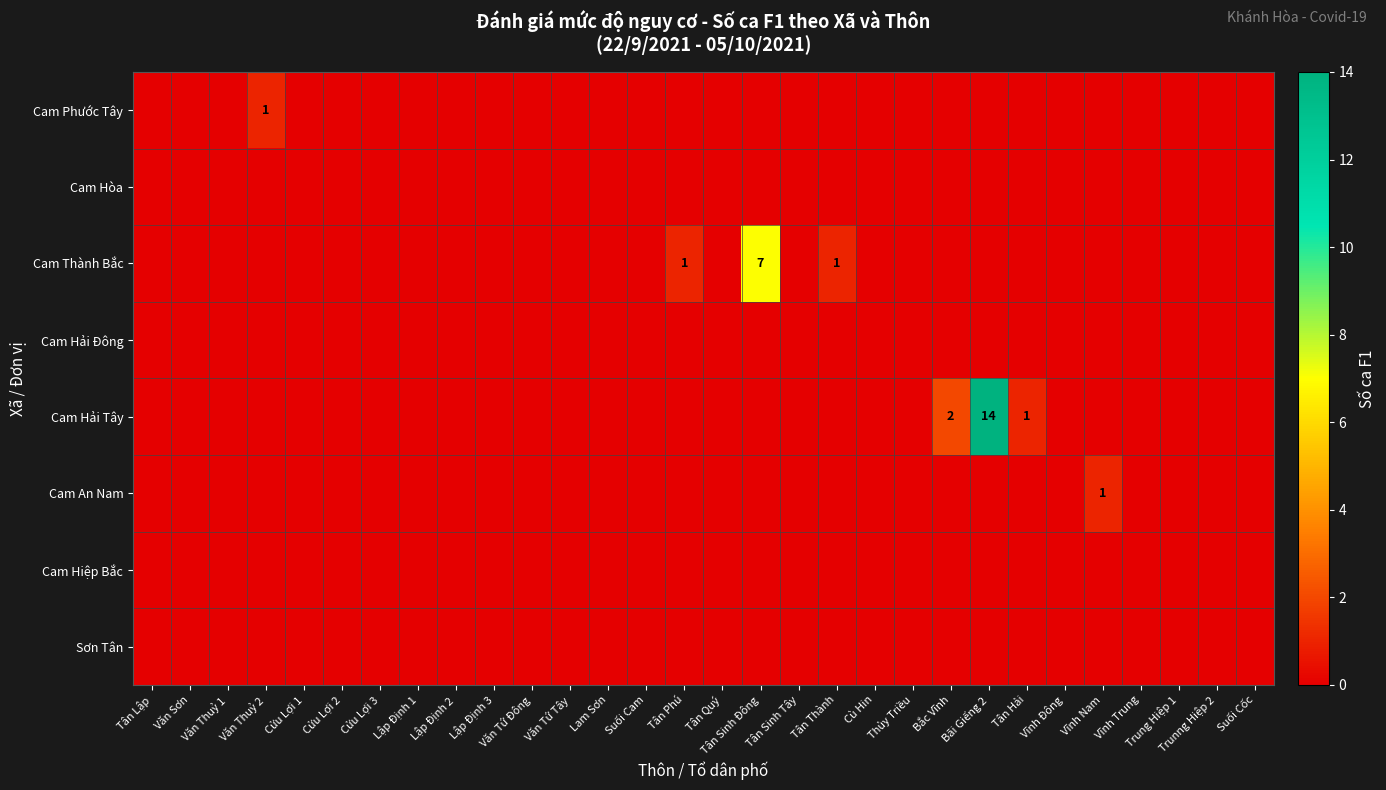

List the labels in order of Cam Hòa value, largest first.

Tân Lập, Văn Sơn, Văn Thuỷ 1, Văn Thuỷ 2, Cửu Lợi 1, Cửu Lợi 2, Cửu Lợi 3, Lập Định 1, Lập Định 2, Lập Định 3, Văn Tứ Đông, Văn Tứ Tây, Lam Sơn, Suối Cam, Tân Phú, Tân Quý, Tân Sinh Đông, Tân Sinh Tây, Tân Thành, Cù Hin, Thủy Triều, Bắc Vĩnh, Bãi Giếng 2, Tân Hải, Vĩnh Đông, Vĩnh Nam, Vĩnh Trung, Trung Hiệp 1, Trunng Hiệp 2, Suối Cốc